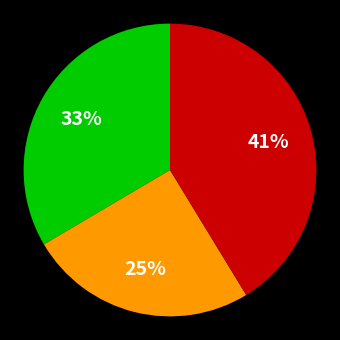

Is there any slice that represents more than half of the pie?

No